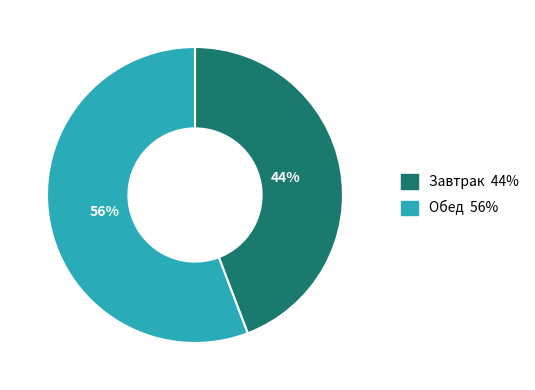

Does any single category account for the majority?

Yes